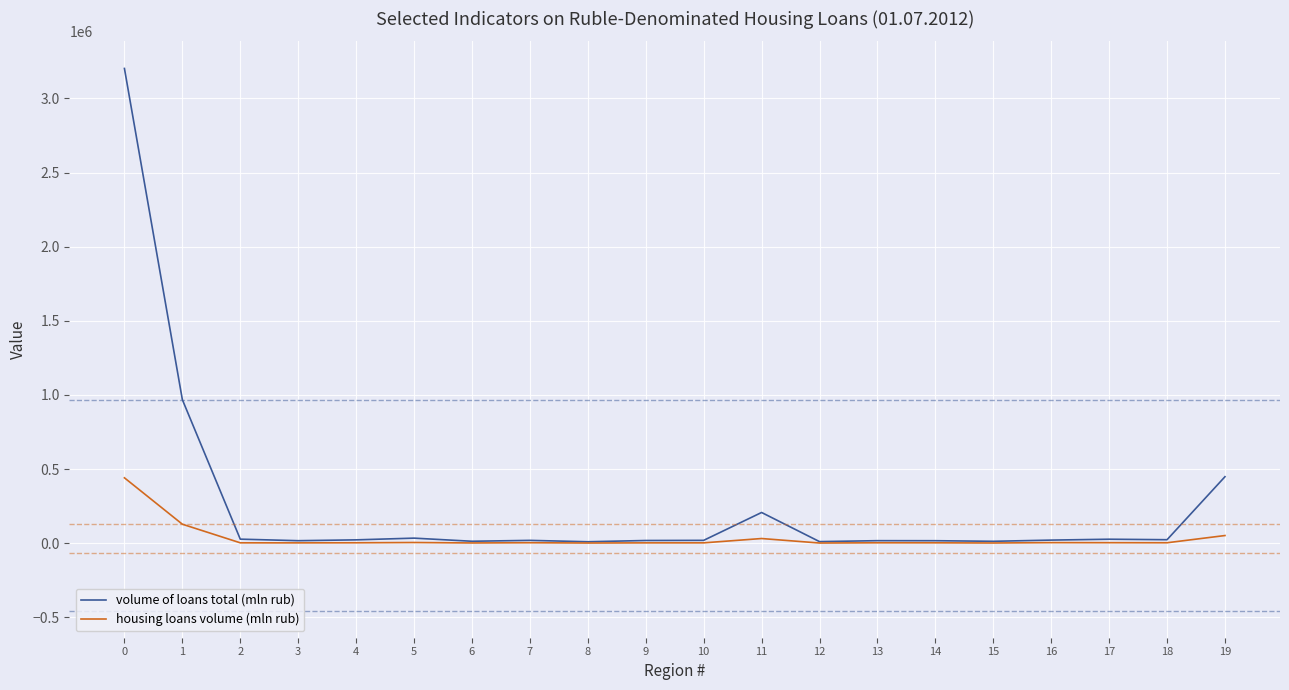

How many values in the housing loans volume (mln rub) series are below 3077?

10